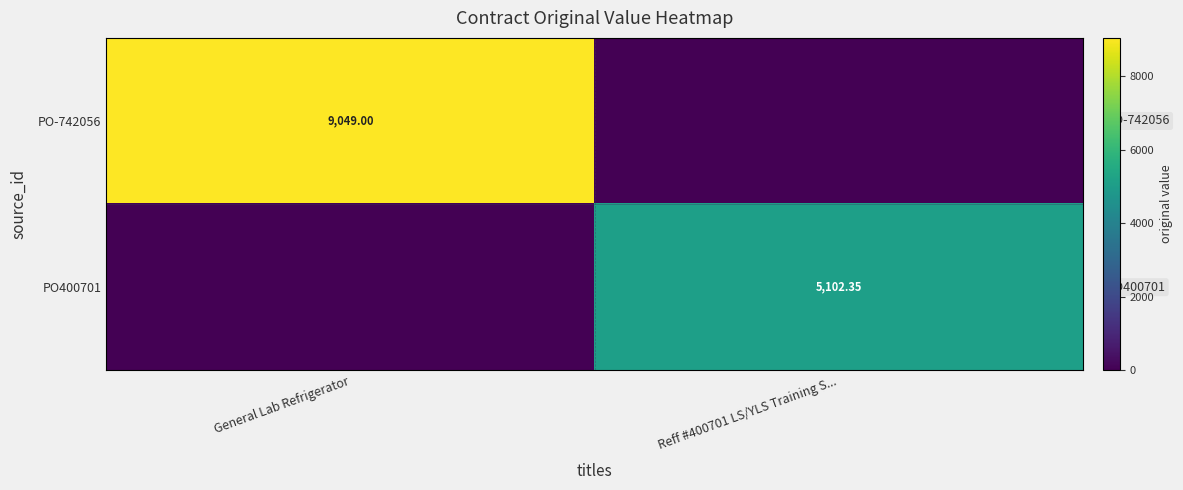

Rank the series by their average value, from highest to lowest.

PO-742056, PO400701